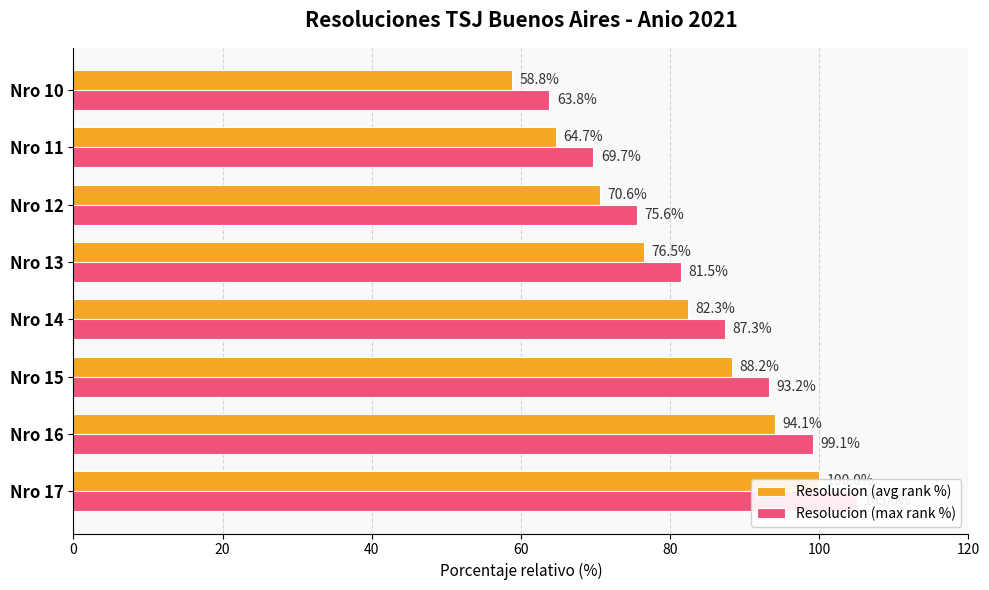

True or false: Resolucion (max rank %) has a value of 21.5 at Nro 14.

False